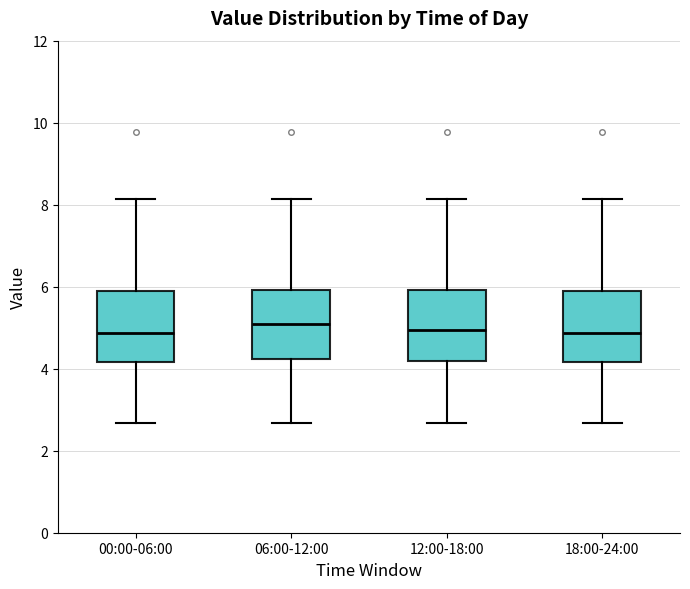

Reading left to right, read every box against the y-axis: the position of its median line, the range the box covers, and the ends of its whiskers. The values are not printed on the chart, so give them approximately, as read against the axis.

00:00-06:00: median 4.8, box 4.2 to 5.8, whiskers 2.6 to 8.2
06:00-12:00: median 5.0, box 4.2 to 6.0, whiskers 2.6 to 8.2
12:00-18:00: median 5.0, box 4.2 to 6.0, whiskers 2.6 to 8.2
18:00-24:00: median 4.8, box 4.2 to 5.8, whiskers 2.6 to 8.2